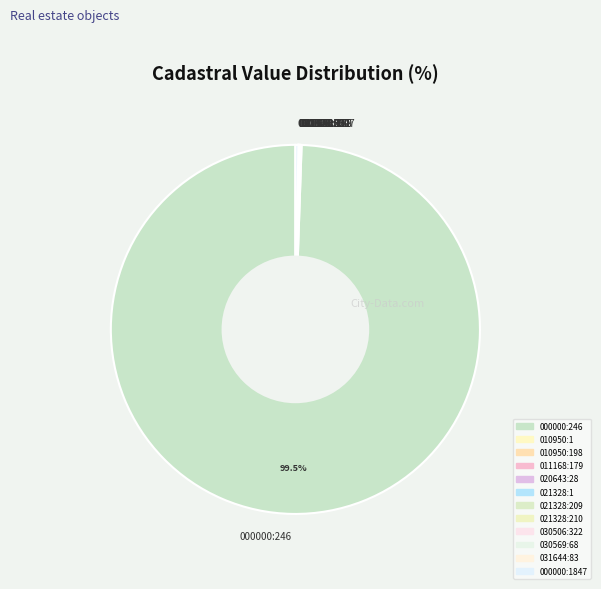

Which slice represents more than half of the pie?

000000:246